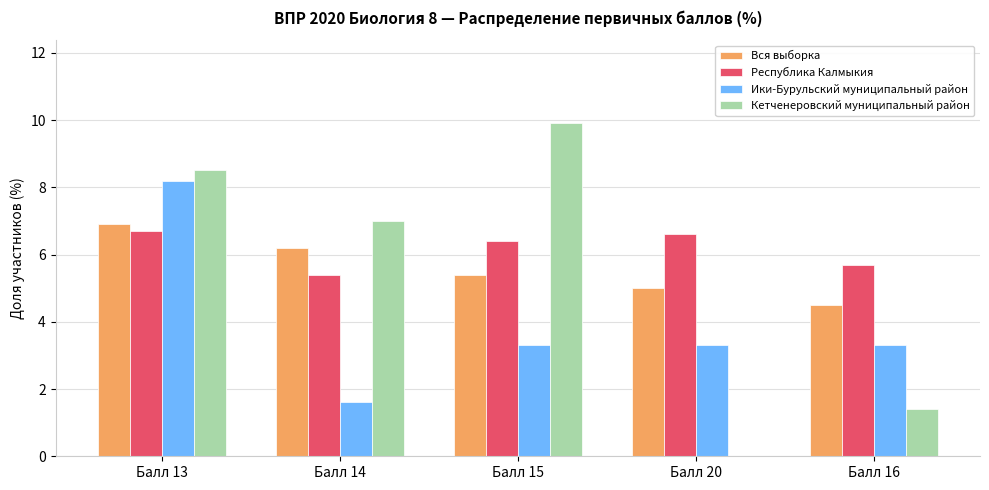

What is the sum of the Республика Калмыкия values at Балл 13 and Балл 15?

13.1